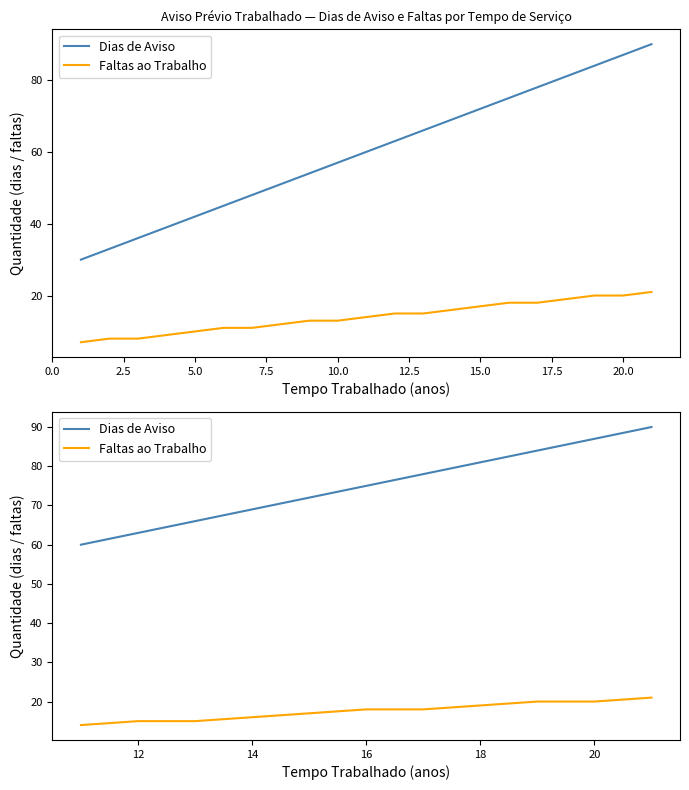

True or false: Faltas ao Trabalho has more than 1 points higher than both neighbors.

False